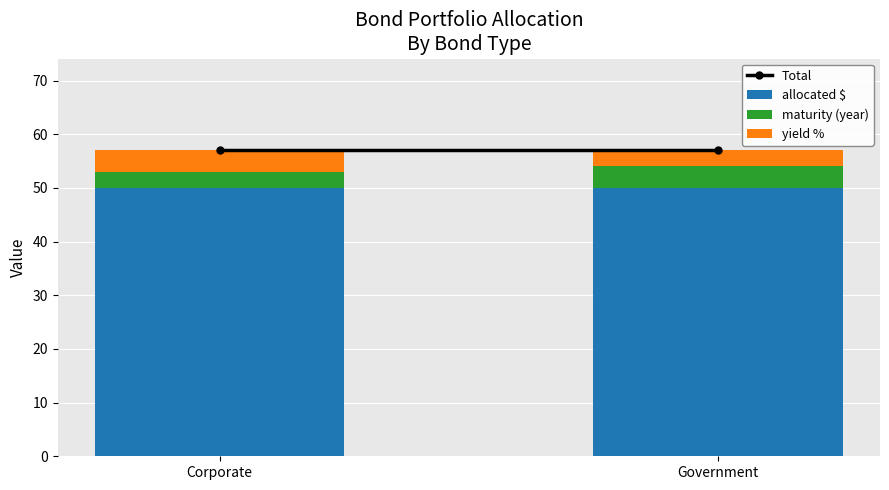

What is the sum of the allocated $ values at Corporate and Government?

100